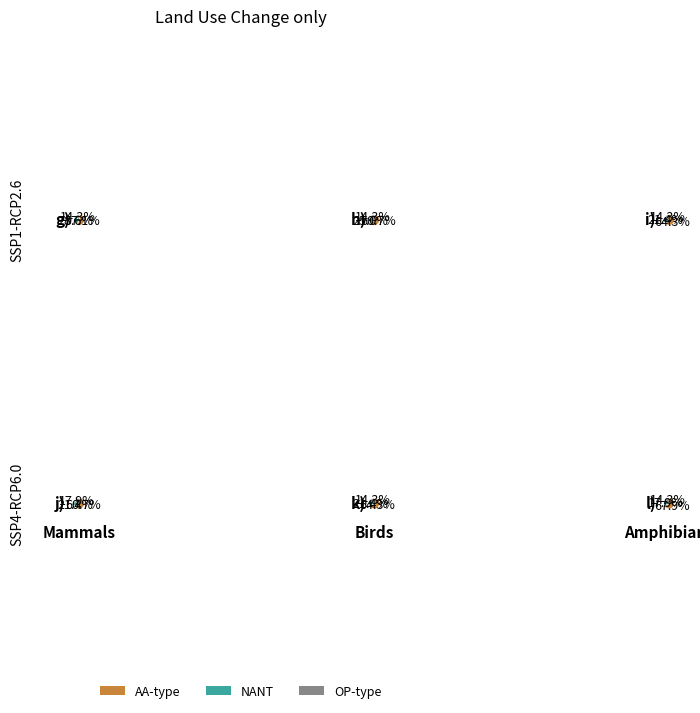

To the nearest percent, what is the average slice percentage?

17%